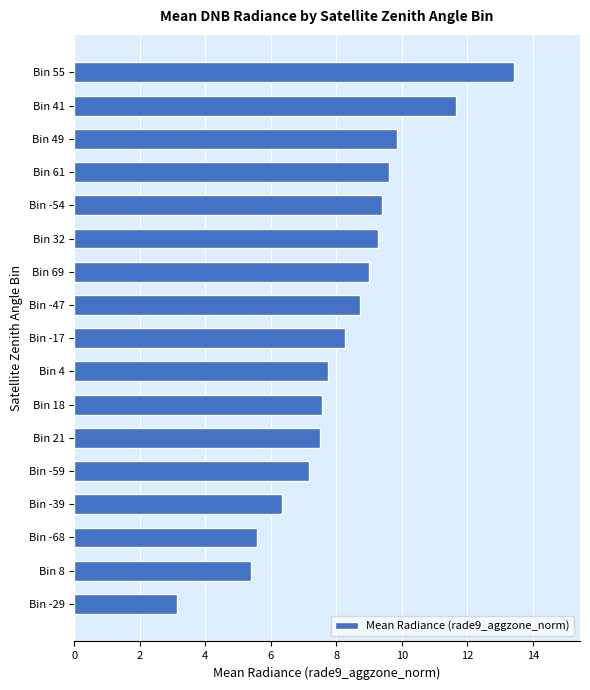

Is it true that the value at Bin -68 is 5.6?

True